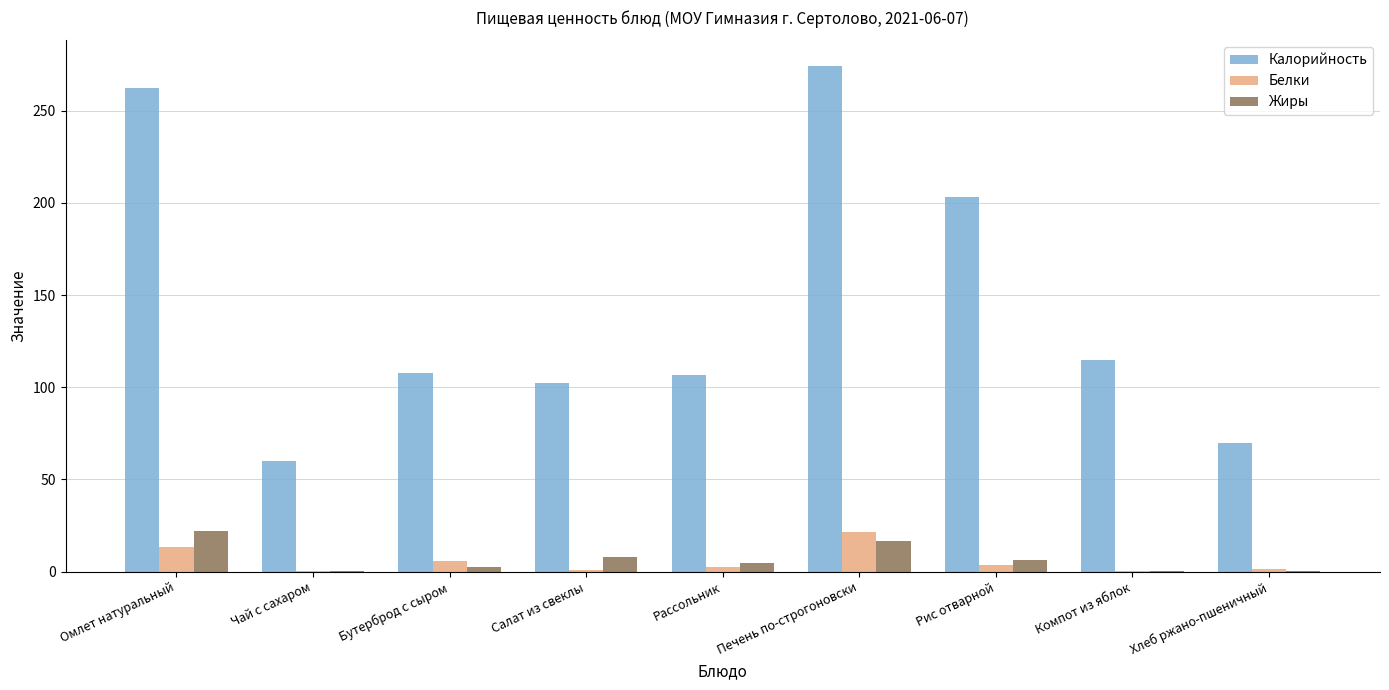

What are all the series names shown in the legend?

Калорийность, Белки, Жиры